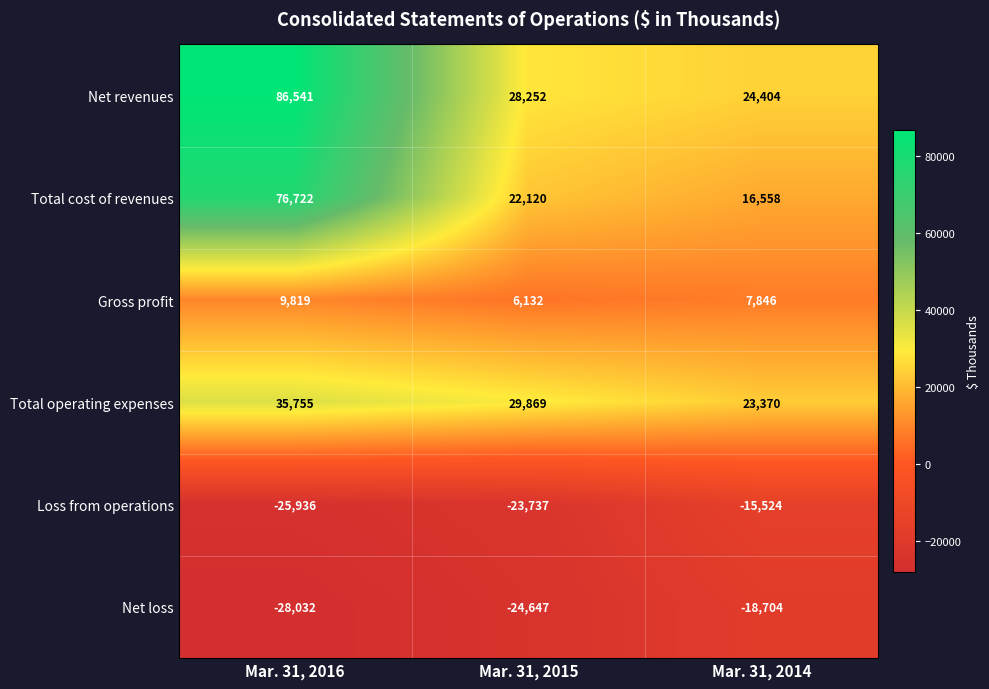

Which series has the largest total across all categories?

Net revenues